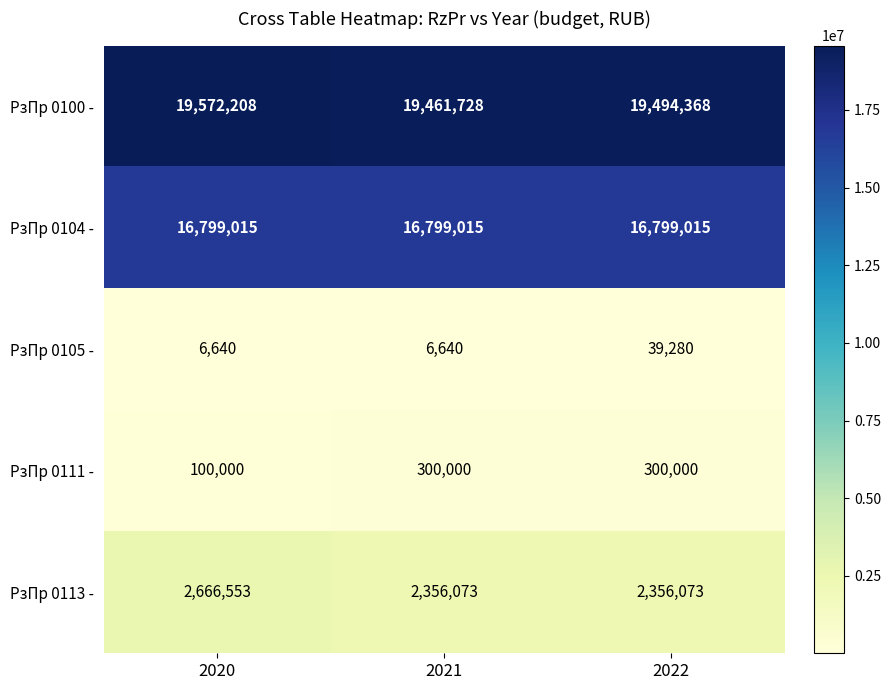

What is the smallest value displayed?

6640